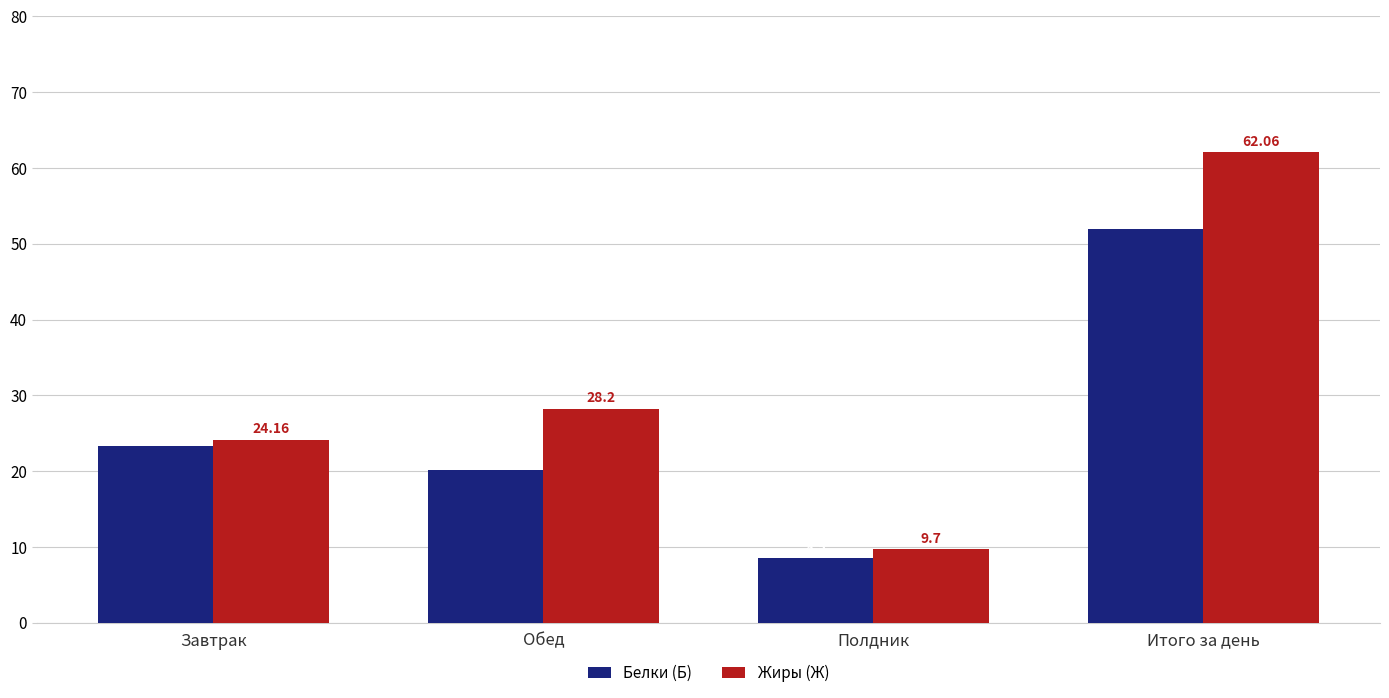

What is the value of the Белки (Б) bar at the 2nd from the left?

20.1